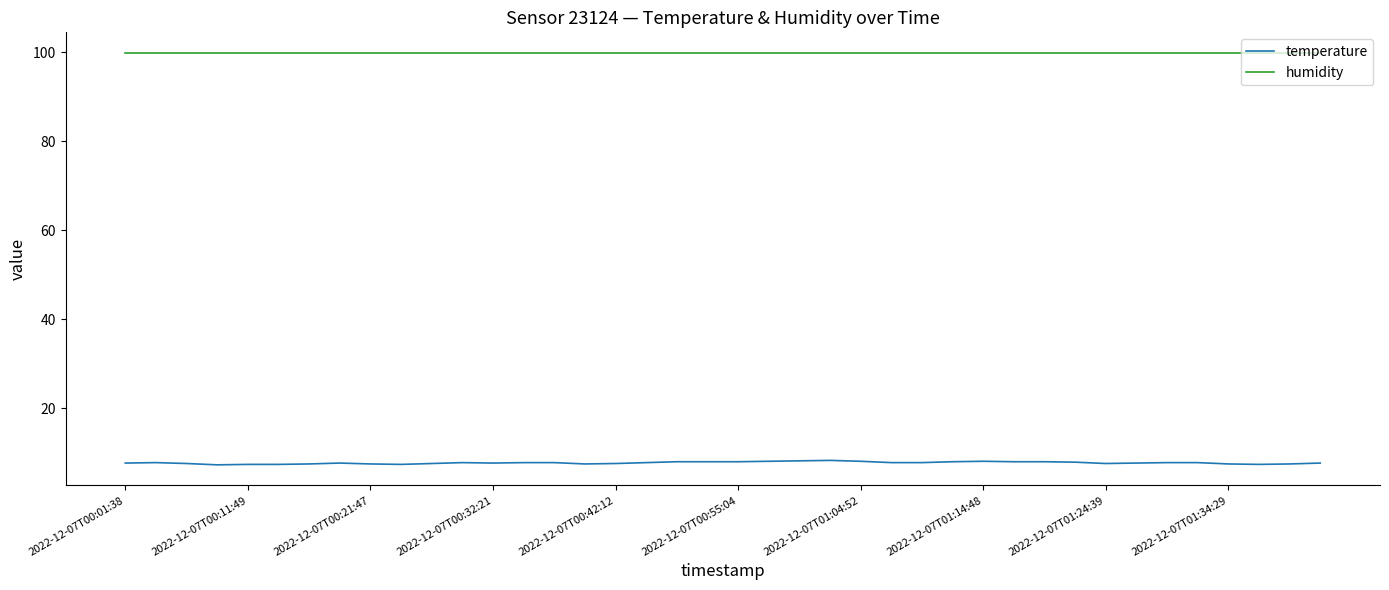

Which series has the widest spread of values?

temperature